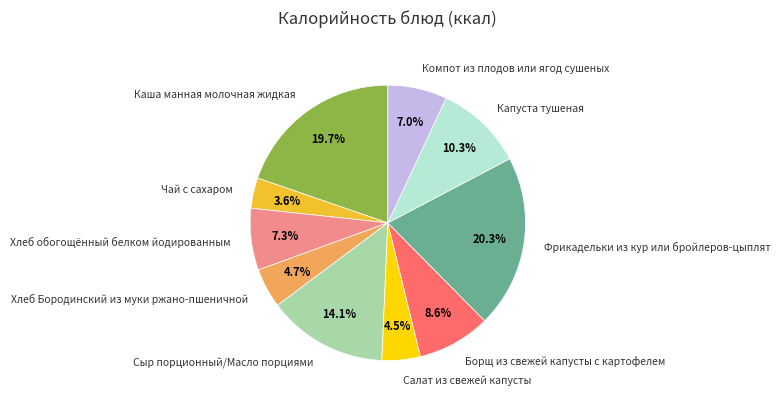

Approximately how many times larger is the value at Хлеб Бородинский из муки ржано-пшеничной compared to Хлеб обогощённый белком йодированным?

0.6